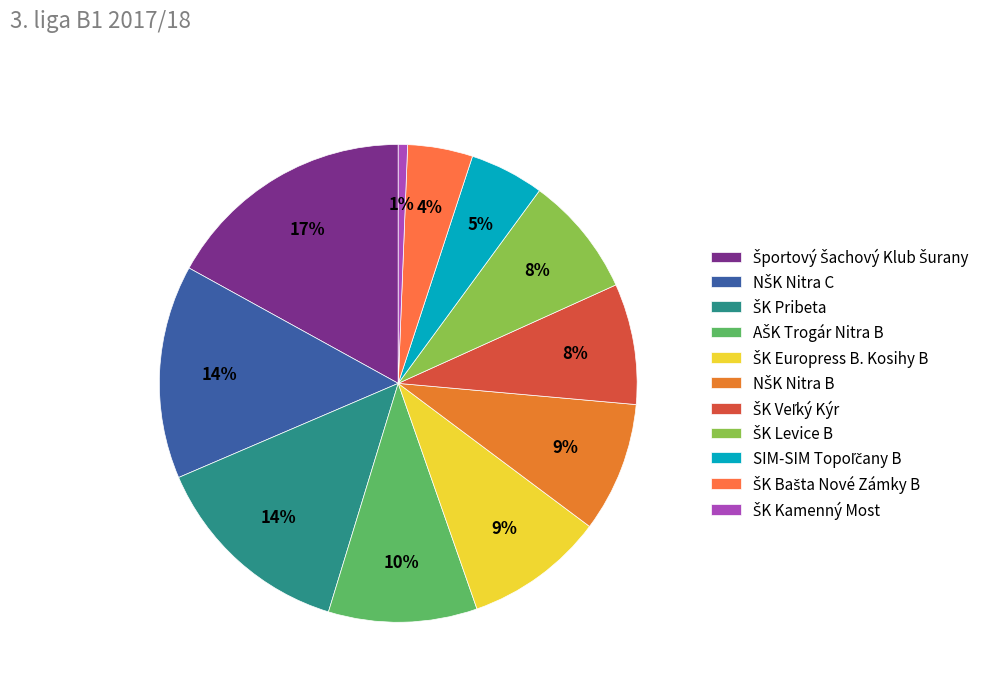

What percentage is NOT represented by Športový Šachový Klub Šurany?

83.0%